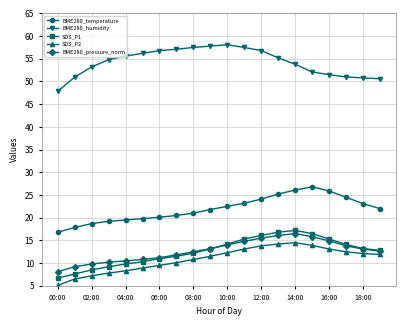

List the series in order of their peak value, lowest first.

SDS_P2, BME280_pressure_norm, SDS_P1, BME280_temperature, BME280_humidity